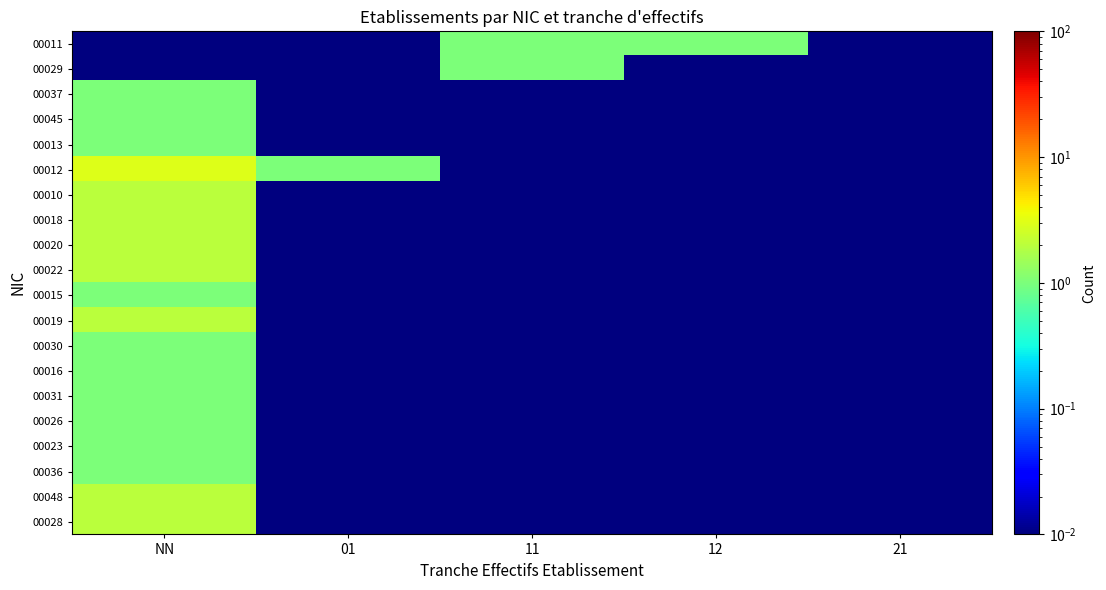

Rank the series by their maximum value, from lowest to highest.

00011, 00029, 00037, 00045, 00013, 00015, 00030, 00016, 00031, 00026, 00023, 00036, 00010, 00018, 00020, 00022, 00019, 00048, 00028, 00012